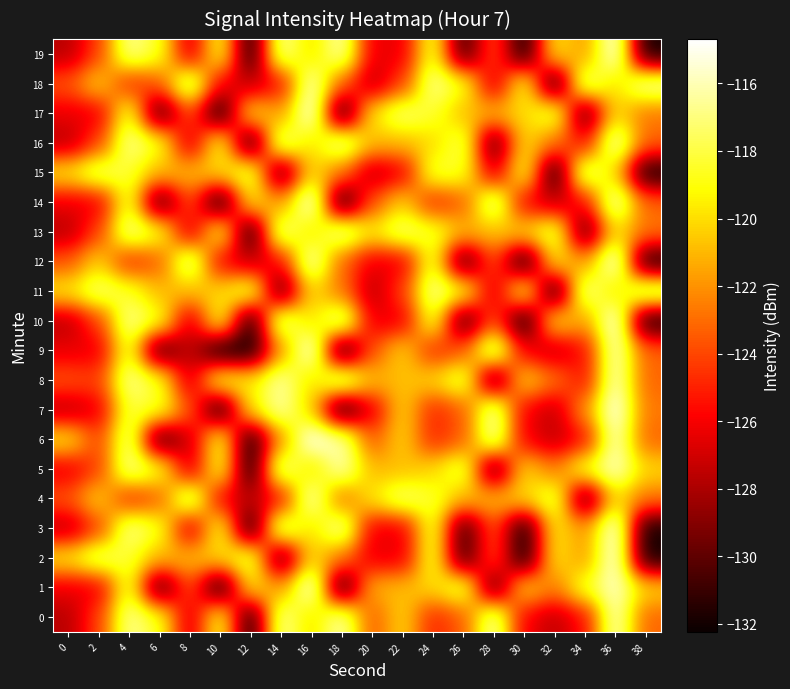

Reading left to right, what are all the values shown in this chart?

0: 0=-127.7	2=-124.3	4=-116.5	6=-118.4	8=-127.1	10=-118.4	12=-132.2	14=-116.2	16=-120.2	18=-116.0	20=-123.6	22=-120.1	24=-124.9	26=-123.5	28=-115.9	30=-126.1	32=-127.4	34=-125.6	36=-115.6	38=-123.2
1: 0=-126.4	2=-126.4	4=-118.0	6=-131.2	8=-123.5	10=-132.2	12=-119.5	14=-121.9	16=-114.7	18=-132.1	20=-121.0	22=-120.9	24=-120.2	26=-117.4	28=-130.7	30=-119.9	32=-122.7	34=-118.4	36=-115.6	38=-120.2
2: 0=-119.6	2=-117.0	4=-118.4	6=-121.0	8=-120.9	10=-120.2	12=-117.4	14=-130.7	16=-119.9	18=-122.7	20=-126.4	22=-126.4	24=-118.0	26=-131.2	28=-123.5	30=-132.2	32=-119.5	34=-121.9	36=-114.7	38=-132.1
3: 0=-127.7	2=-124.3	4=-116.5	6=-118.4	8=-127.1	10=-118.4	12=-132.2	14=-116.2	16=-120.2	18=-116.0	20=-126.4	22=-126.4	24=-118.0	26=-131.2	28=-123.5	30=-132.2	32=-119.5	34=-121.9	36=-114.7	38=-132.1
4: 0=-123.6	2=-120.1	4=-124.9	6=-123.5	8=-115.9	10=-126.1	12=-127.4	14=-125.6	16=-115.6	18=-123.2	20=-119.6	22=-117.0	24=-118.4	26=-121.0	28=-120.9	30=-120.2	32=-117.4	34=-130.7	36=-119.9	38=-122.7
5: 0=-126.4	2=-124.3	4=-116.5	6=-118.4	8=-127.1	10=-118.4	12=-132.2	14=-116.2	16=-120.2	18=-116.0	20=-121.0	22=-120.9	24=-120.2	26=-117.4	28=-130.7	30=-119.9	32=-122.7	34=-118.4	36=-115.6	38=-120.2
6: 0=-119.6	2=-124.3	4=-116.5	6=-131.2	8=-127.1	10=-118.4	12=-132.2	14=-121.9	16=-114.7	18=-116.0	20=-123.6	22=-120.1	24=-124.9	26=-123.5	28=-115.9	30=-126.1	32=-127.4	34=-125.6	36=-115.6	38=-123.2
7: 0=-127.7	2=-126.4	4=-118.0	6=-118.4	8=-123.5	10=-132.2	12=-119.5	14=-116.2	16=-120.2	18=-132.1	20=-126.4	22=-120.1	24=-124.9	26=-123.5	28=-115.9	30=-126.1	32=-127.4	34=-121.9	36=-114.7	38=-122.7
8: 0=-123.6	2=-124.3	4=-116.5	6=-118.4	8=-127.1	10=-118.4	12=-119.5	14=-116.2	16=-120.2	18=-116.0	20=-121.0	22=-120.9	24=-120.2	26=-117.4	28=-130.7	30=-119.9	32=-122.7	34=-125.6	36=-115.6	38=-123.2
9: 0=-126.4	2=-126.4	4=-118.0	6=-131.2	8=-127.1	10=-132.2	12=-132.2	14=-121.9	16=-114.7	18=-132.1	20=-123.6	22=-120.1	24=-124.9	26=-123.5	28=-115.9	30=-126.1	32=-127.4	34=-125.6	36=-115.6	38=-123.2
10: 0=-127.7	2=-124.3	4=-116.5	6=-118.4	8=-127.1	10=-118.4	12=-132.2	14=-116.2	16=-120.2	18=-116.0	20=-126.4	22=-126.4	24=-118.0	26=-131.2	28=-123.5	30=-132.2	32=-119.5	34=-121.9	36=-114.7	38=-132.1
11: 0=-119.6	2=-117.0	4=-118.4	6=-121.0	8=-120.9	10=-120.2	12=-117.4	14=-130.7	16=-119.9	18=-122.7	20=-127.7	22=-124.3	24=-116.5	26=-118.4	28=-127.1	30=-118.4	32=-132.2	34=-116.2	36=-120.2	38=-116.0
12: 0=-123.6	2=-120.1	4=-124.9	6=-123.5	8=-115.9	10=-126.1	12=-127.4	14=-125.6	16=-115.6	18=-123.2	20=-126.4	22=-126.4	24=-118.0	26=-131.2	28=-123.5	30=-132.2	32=-119.5	34=-121.9	36=-114.7	38=-132.1
13: 0=-127.7	2=-124.3	4=-116.5	6=-118.4	8=-127.1	10=-118.4	12=-132.2	14=-116.2	16=-120.2	18=-116.0	20=-119.6	22=-117.0	24=-118.4	26=-121.0	28=-120.9	30=-120.2	32=-117.4	34=-130.7	36=-119.9	38=-122.7
14: 0=-126.4	2=-126.4	4=-118.0	6=-131.2	8=-123.5	10=-132.2	12=-119.5	14=-121.9	16=-114.7	18=-132.1	20=-123.6	22=-120.1	24=-124.9	26=-123.5	28=-115.9	30=-126.1	32=-127.4	34=-125.6	36=-115.6	38=-123.2
15: 0=-119.6	2=-117.0	4=-118.4	6=-121.0	8=-120.9	10=-120.2	12=-117.4	14=-130.7	16=-119.9	18=-122.7	20=-127.7	22=-126.4	24=-118.0	26=-118.4	28=-127.1	30=-118.4	32=-132.2	34=-116.2	36=-120.2	38=-132.1
16: 0=-127.7	2=-124.3	4=-116.5	6=-118.4	8=-127.1	10=-118.4	12=-132.2	14=-116.2	16=-120.2	18=-116.0	20=-121.0	22=-120.9	24=-120.2	26=-117.4	28=-130.7	30=-119.9	32=-122.7	34=-125.6	36=-115.6	38=-123.2
17: 0=-126.4	2=-126.4	4=-118.0	6=-131.2	8=-123.5	10=-132.2	12=-119.5	14=-121.9	16=-114.7	18=-132.1	20=-119.6	22=-117.0	24=-118.4	26=-121.0	28=-120.9	30=-120.2	32=-117.4	34=-130.7	36=-119.9	38=-122.7
18: 0=-123.6	2=-120.1	4=-124.9	6=-123.5	8=-115.9	10=-126.1	12=-127.4	14=-125.6	16=-115.6	18=-123.2	20=-127.7	22=-124.3	24=-116.5	26=-118.4	28=-127.1	30=-118.4	32=-132.2	34=-116.2	36=-120.2	38=-116.0
19: 0=-127.7	2=-124.3	4=-116.5	6=-118.4	8=-127.1	10=-118.4	12=-132.2	14=-116.2	16=-120.2	18=-116.0	20=-126.4	22=-126.4	24=-118.0	26=-131.2	28=-123.5	30=-132.2	32=-119.5	34=-121.9	36=-114.7	38=-132.1